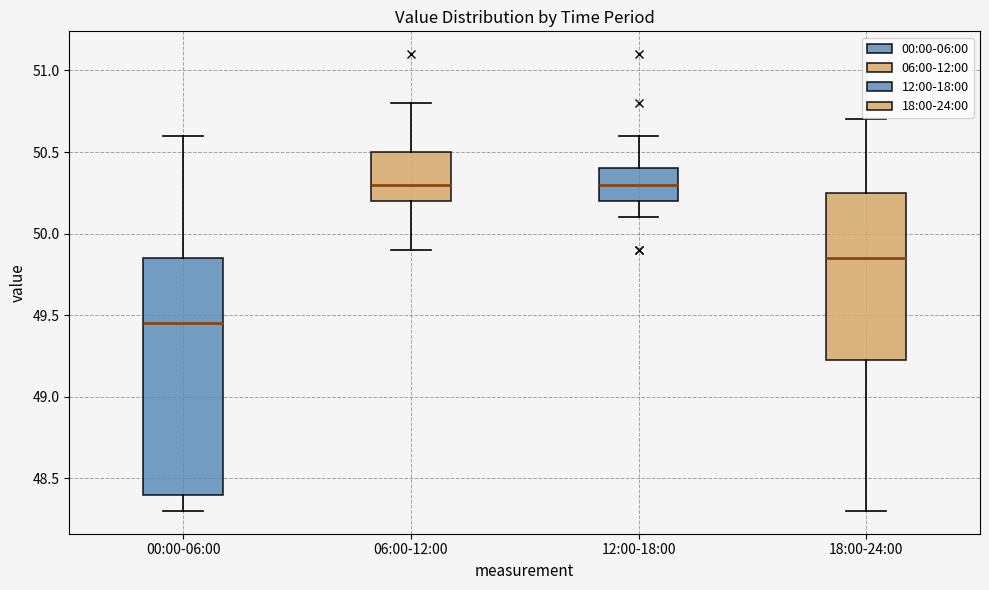

Reading left to right, transcribe this box plot: for each box, give where its median line is, the range the box spans, and where its two whiskers end, as read against the y-axis. The values are not printed on the chart, so give them approximately, as read against the axis.

00:00-06:00: median 49.45, box 48.40 to 49.85, whiskers 48.30 to 50.60
06:00-12:00: median 50.30, box 50.20 to 50.50, whiskers 49.90 to 50.80
12:00-18:00: median 50.30, box 50.20 to 50.40, whiskers 50.10 to 50.60
18:00-24:00: median 49.85, box 49.25 to 50.25, whiskers 48.30 to 50.70